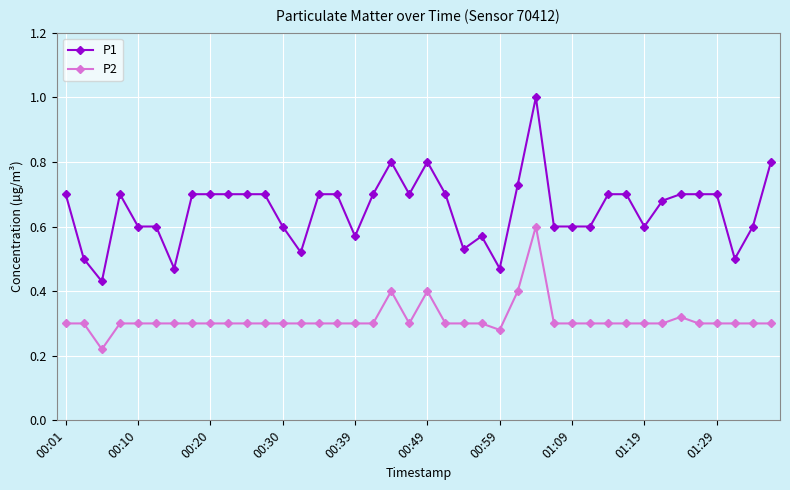

True or false: P1 and P2 cross at least once.

False